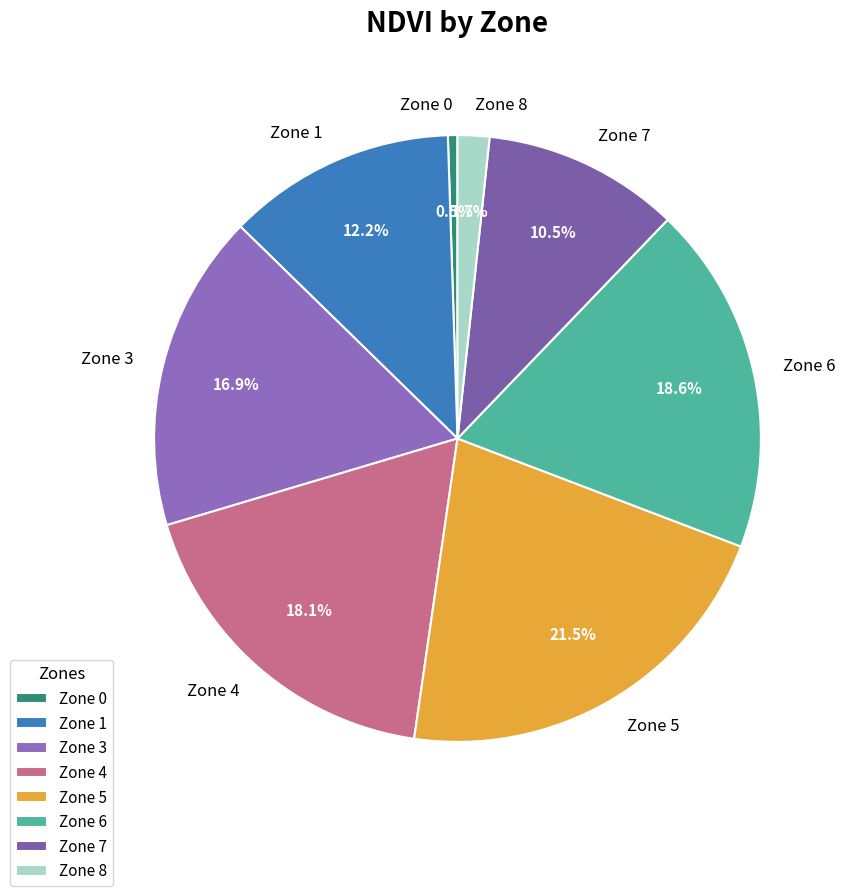

What is the ratio of the value at Zone 1 to the value at Zone 8?

7.2